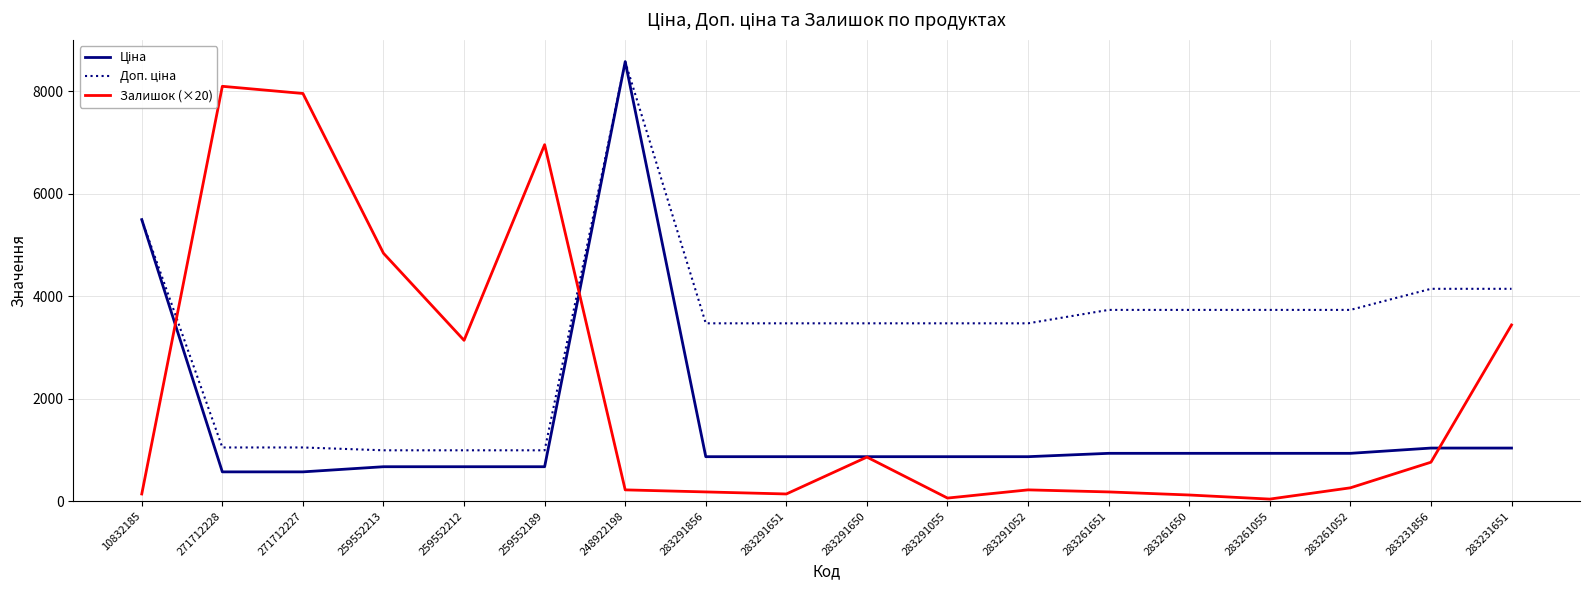

What is the maximum value shown in the chart?

8581.1